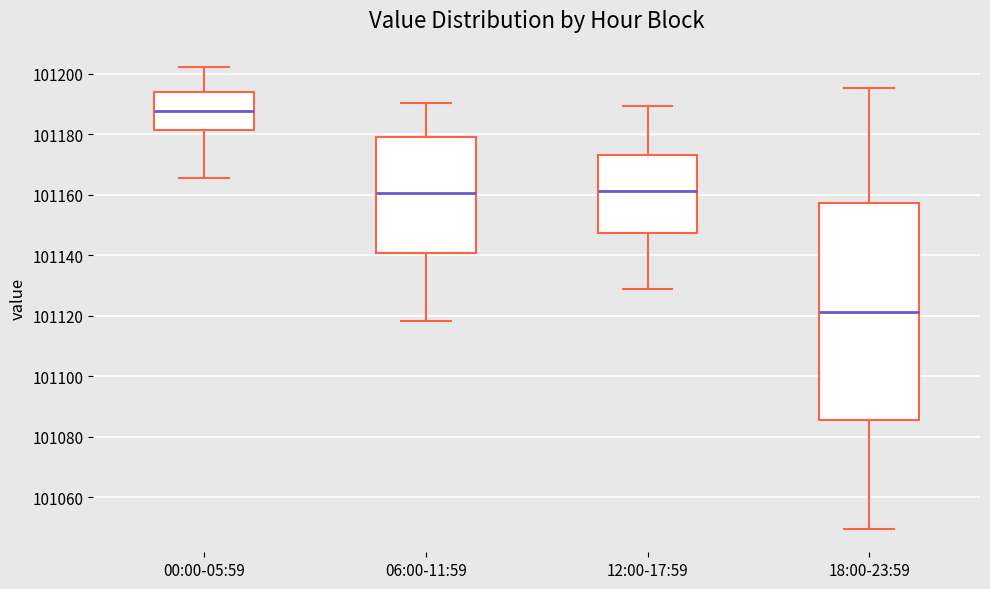

Which box is the tallest, from its lower edge to its upper edge?

18:00-23:59